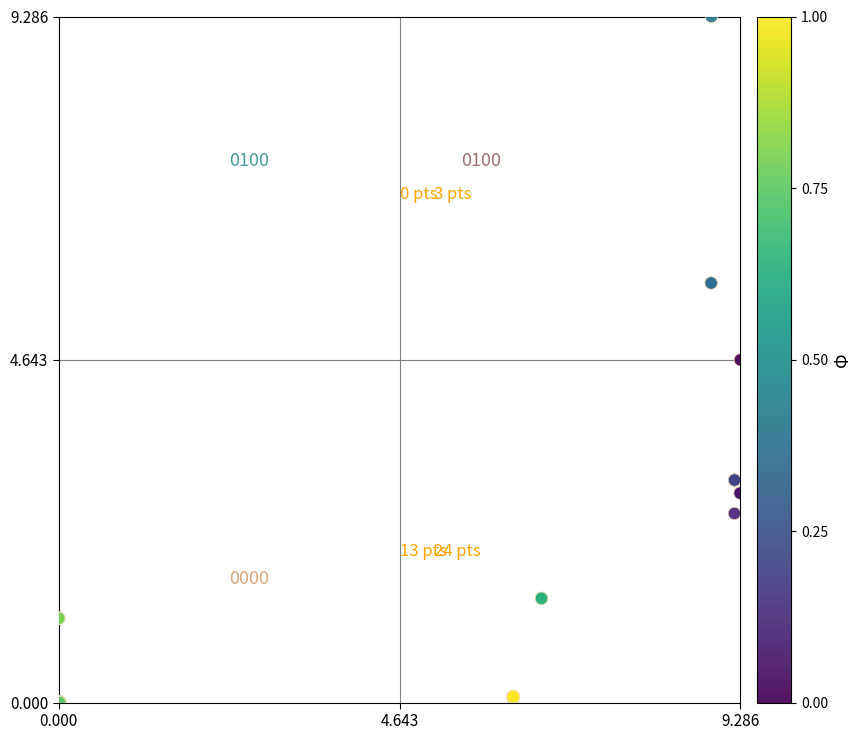

What Y value in the scatter plot is closest to 4?

4.6